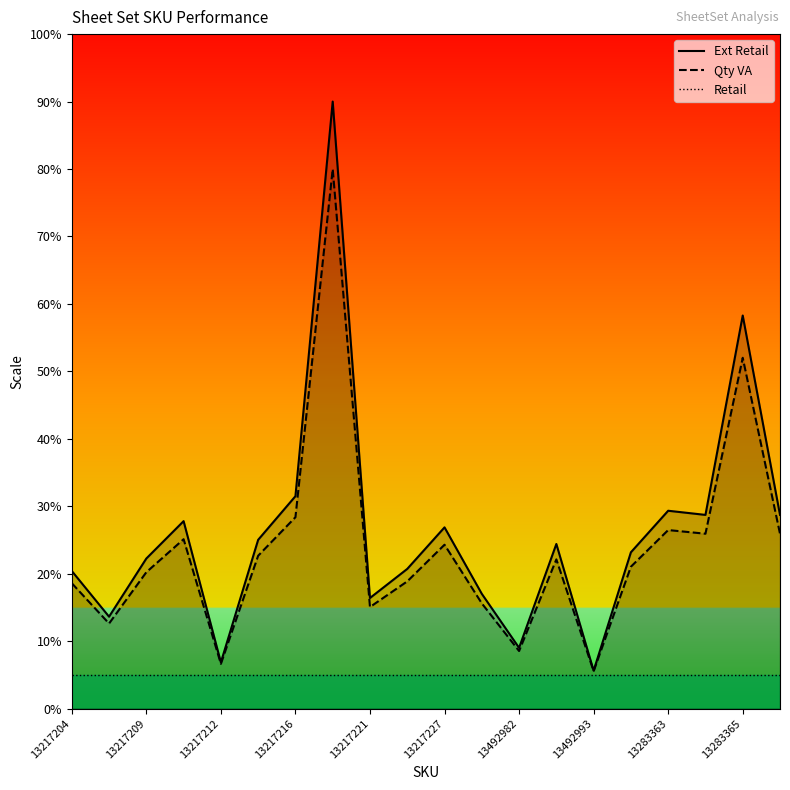

The Retail series shows 1.2 at 13217216. True or false?

False